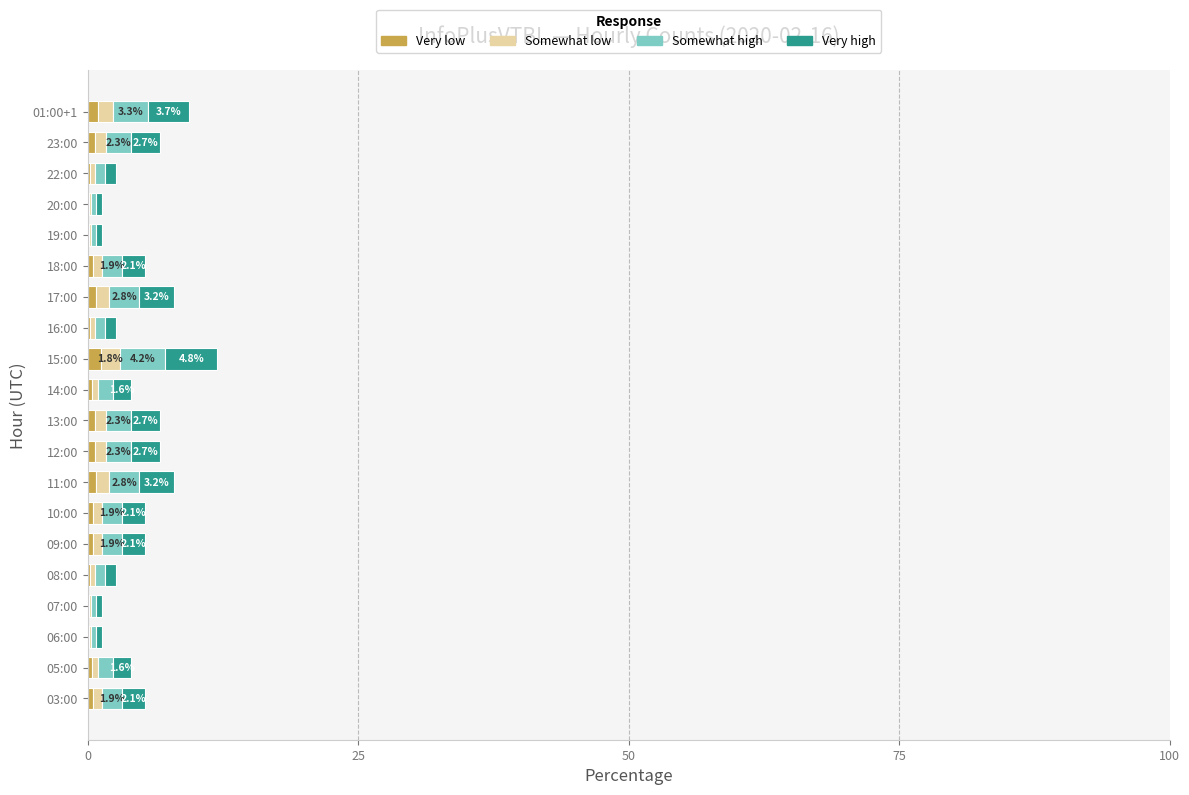

Is it true that Very low equals 0.7 at 12:00?

True